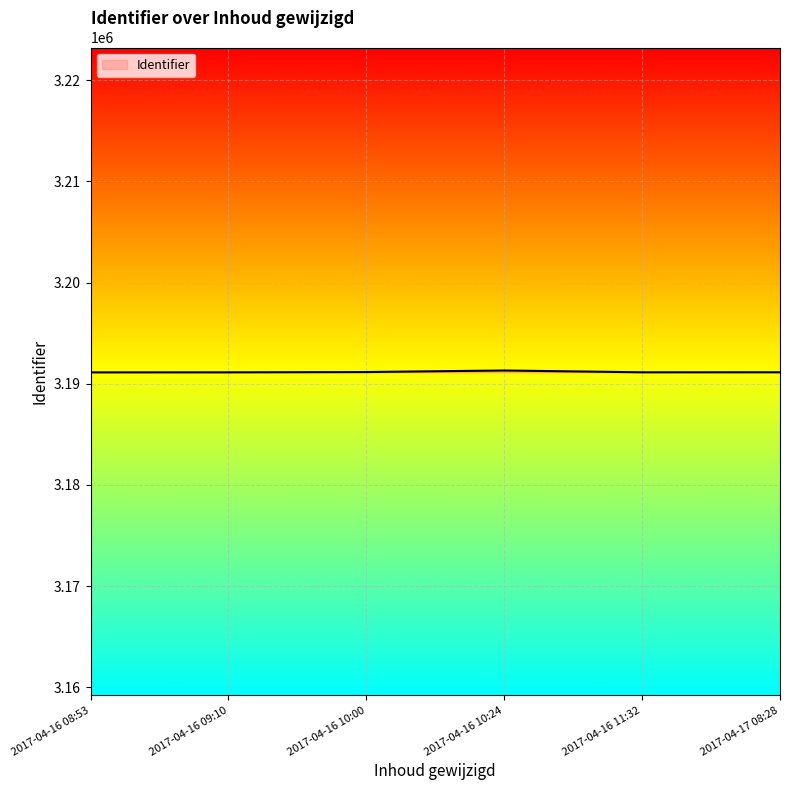

What is the sum of all values?

19146980